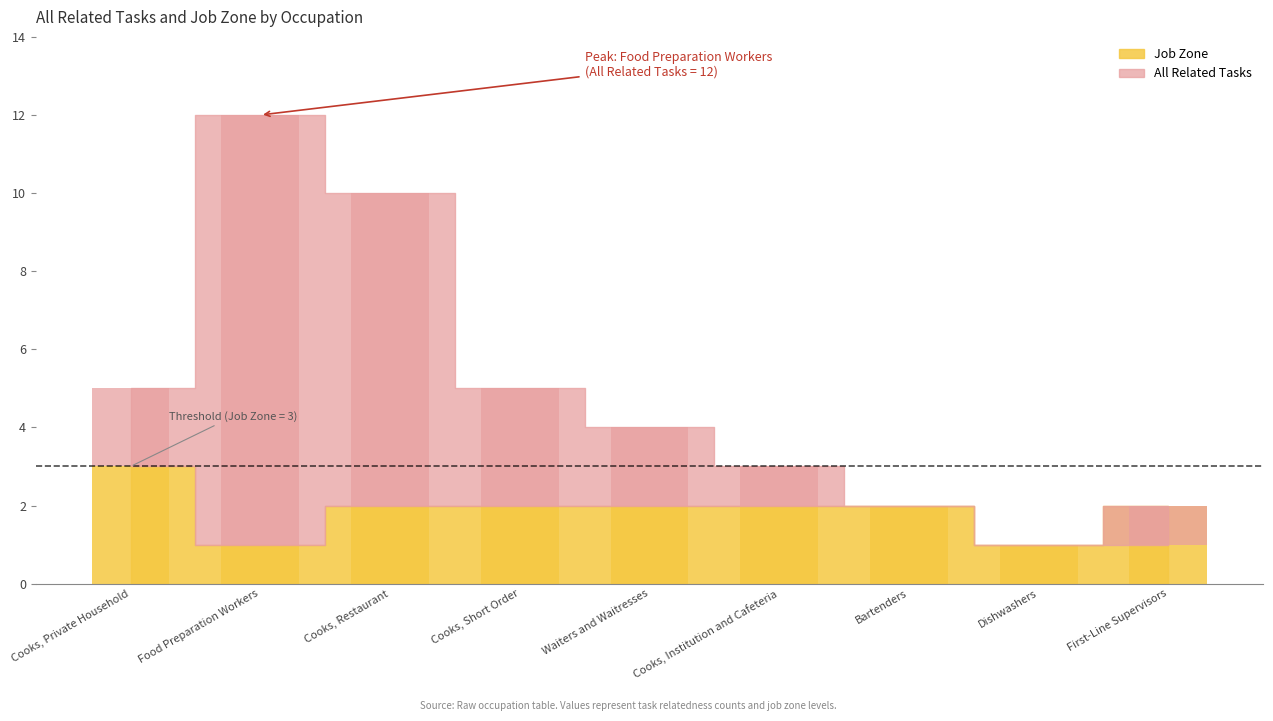

Rank the series by their maximum value, from highest to lowest.

All Related Tasks, Job Zone